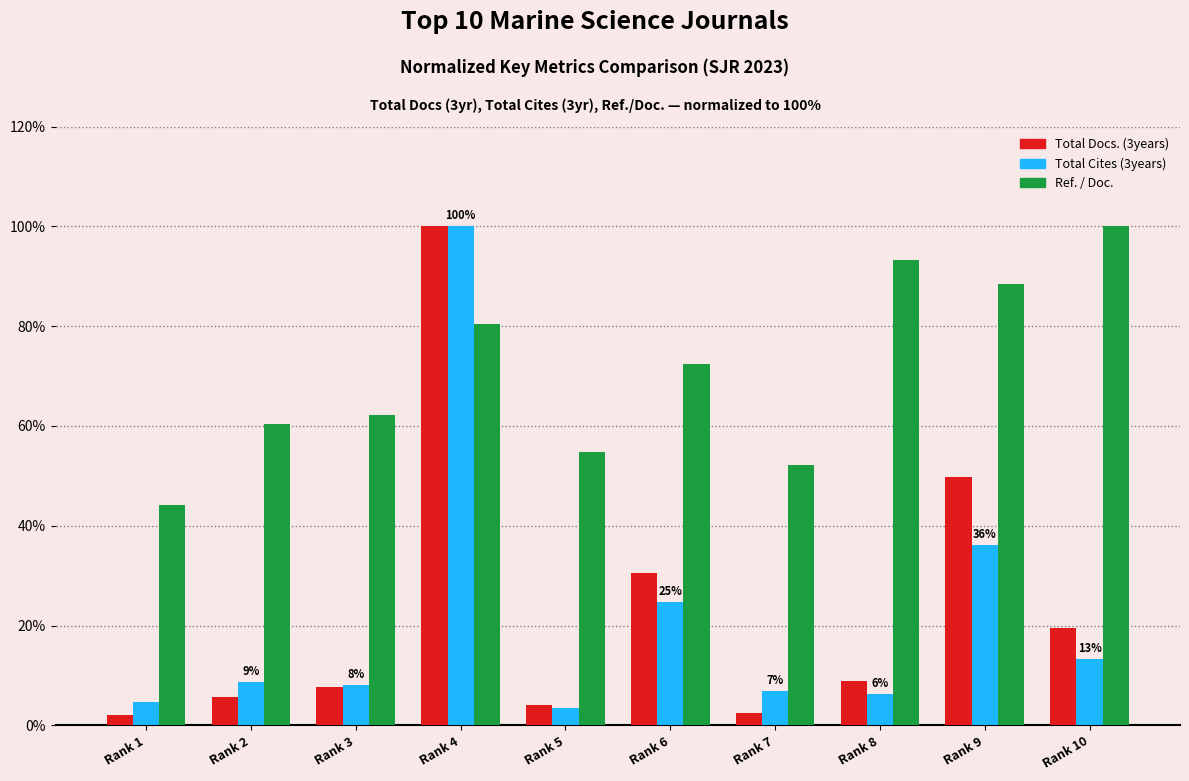

What is the highest value of the Total Docs. (3years) series?

100.0